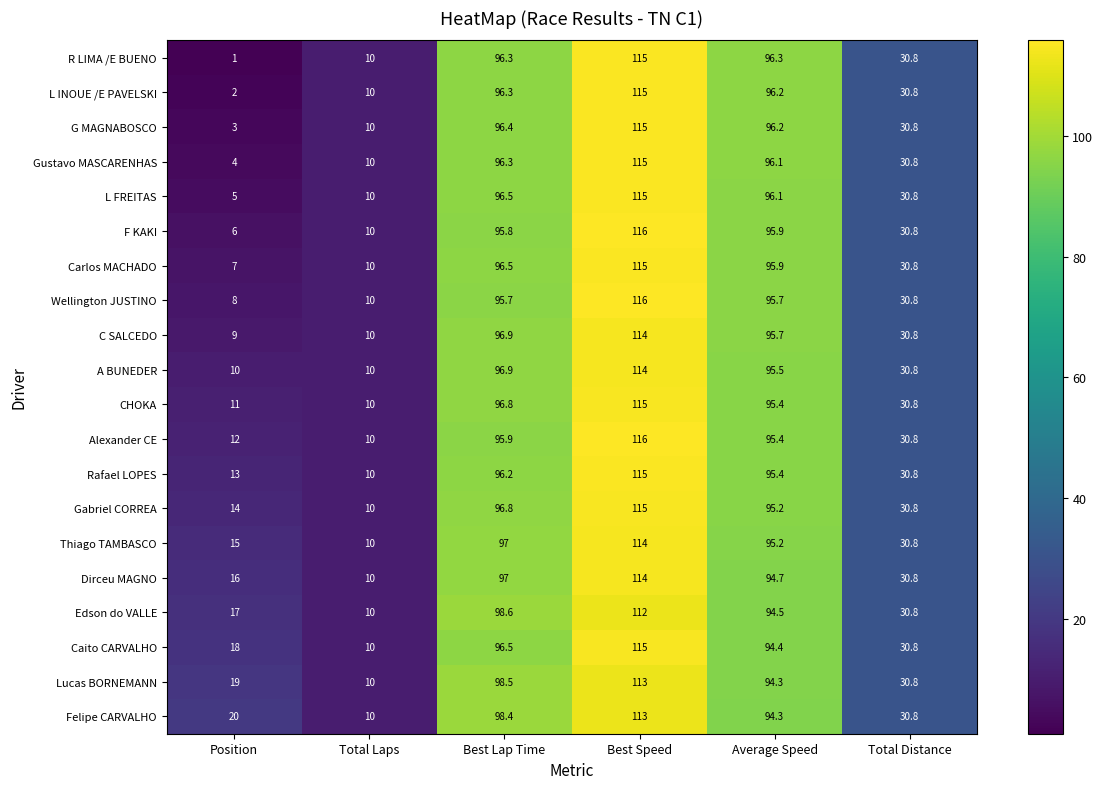

What is the total value across all series at Position?

210.0